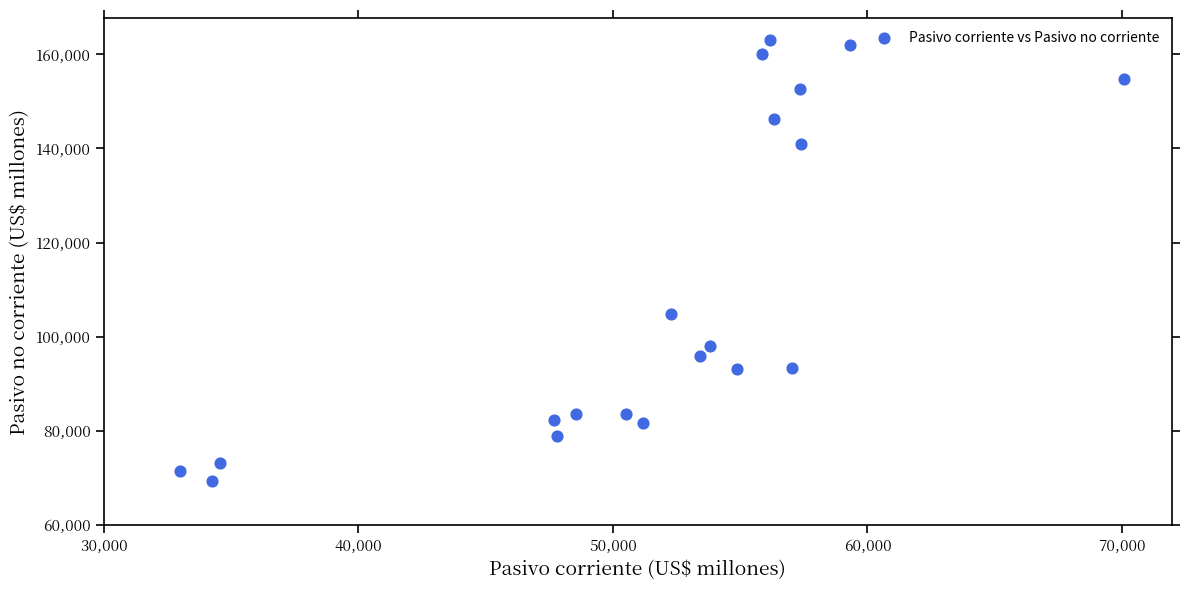

What Y value in the scatter plot is closest to 116139?

104874.1